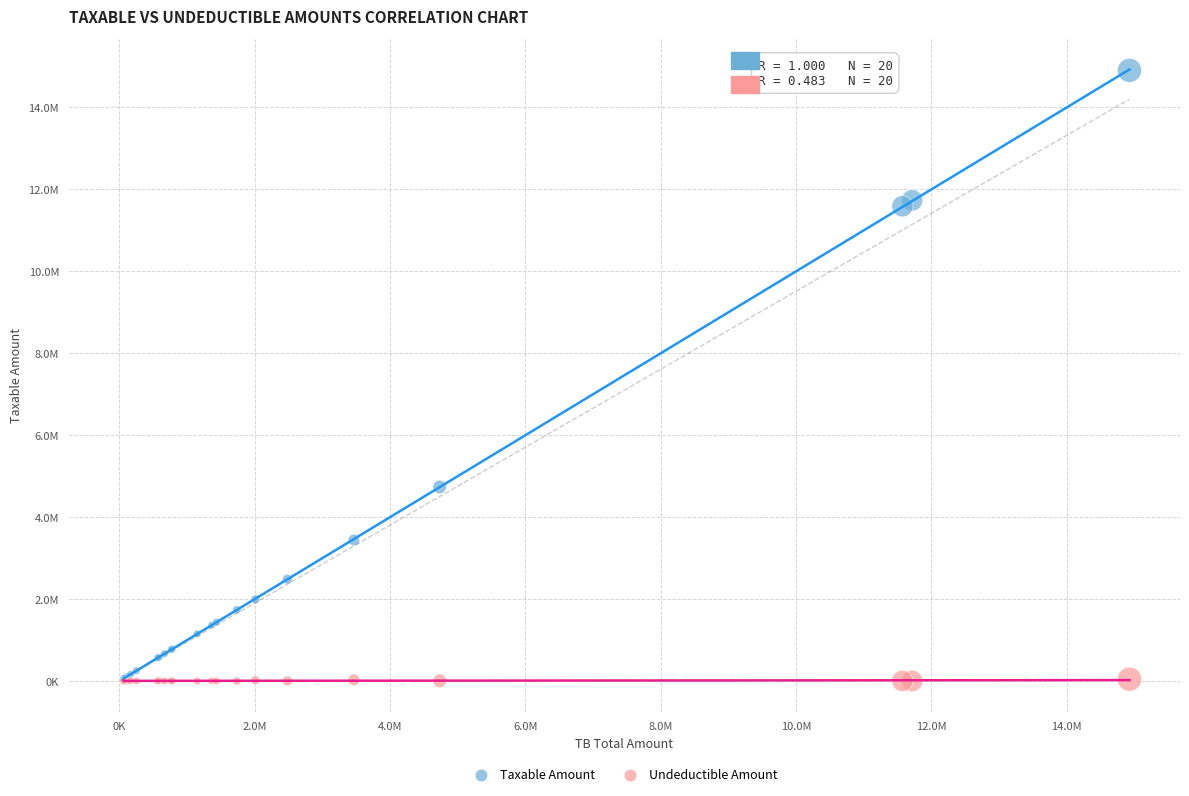

What are all the series names shown in the legend?

Taxable Amount, Undeductible Amount